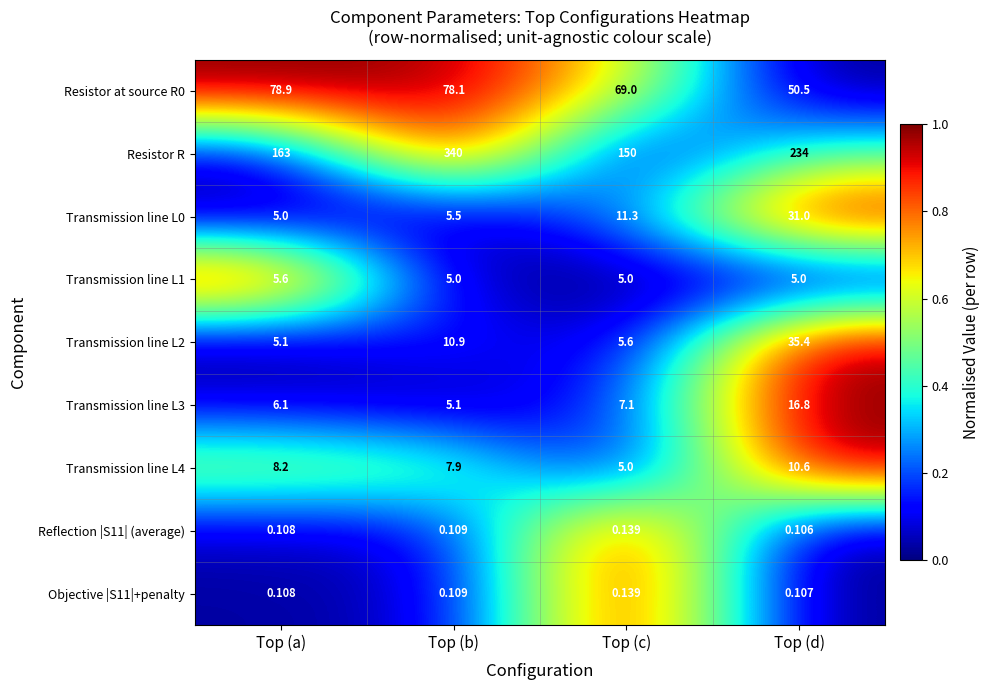

At which category is the sum across all series the highest?

Top (b)